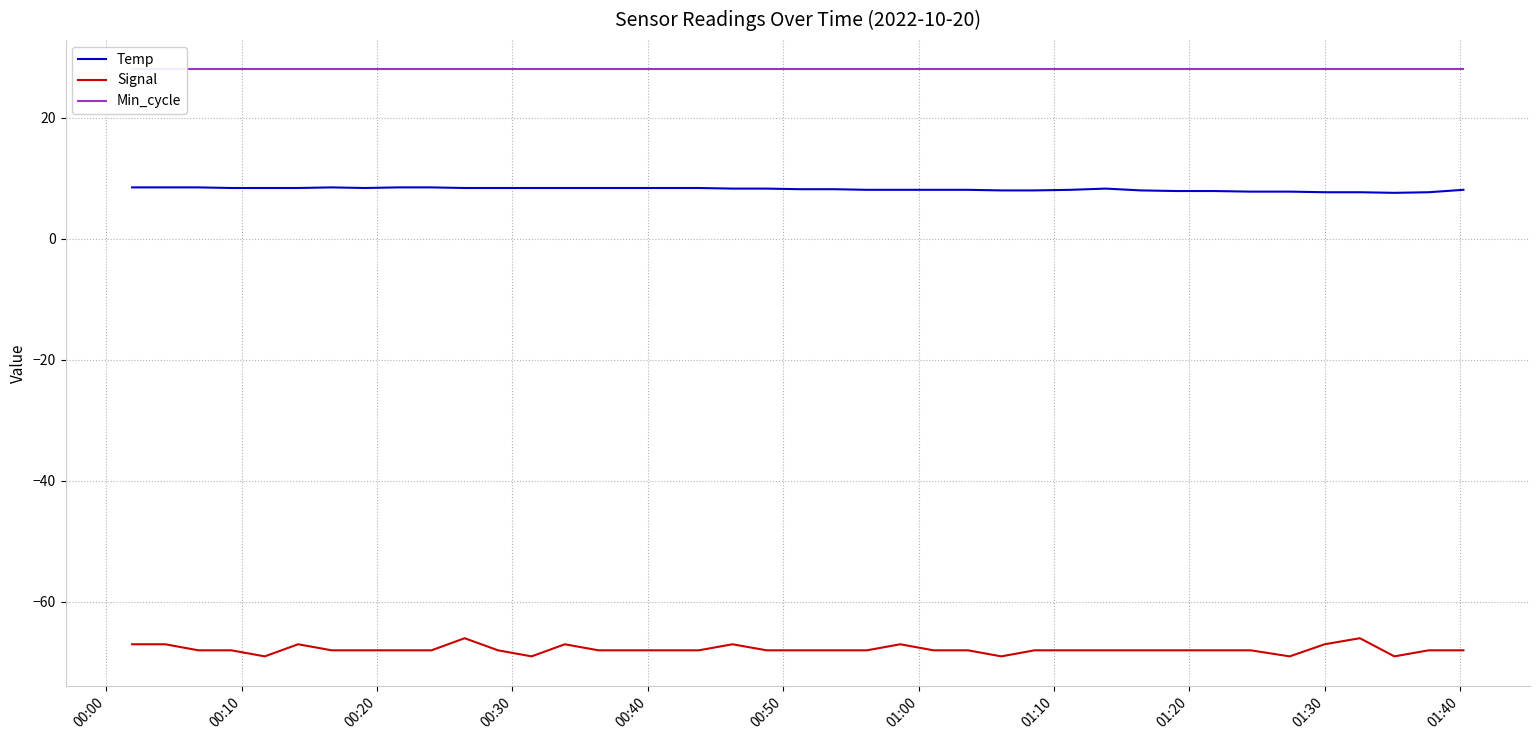

What is the difference between the second highest and minimum values in the Temp series?

0.9